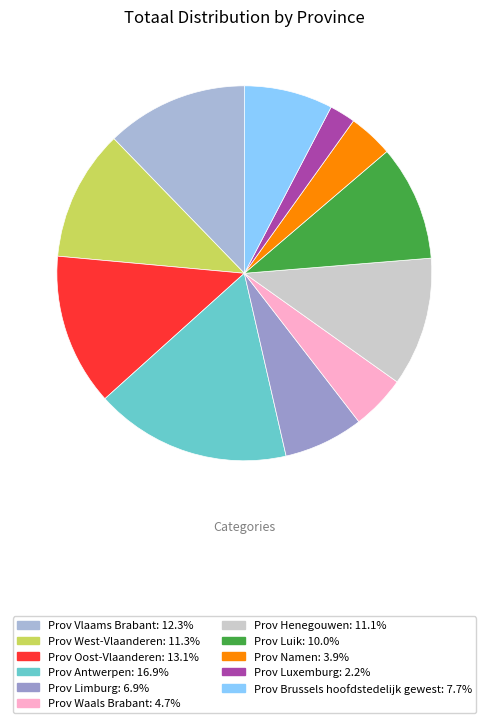

The Prov Antwerpen slice represents 17% of the pie. True or false?

True